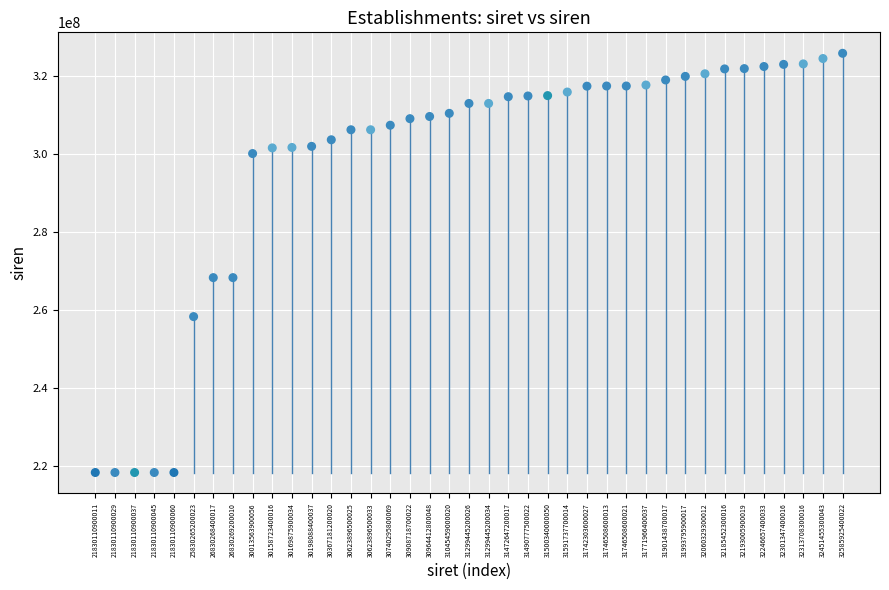

What is the range of Y values (max minus min)?

107558145